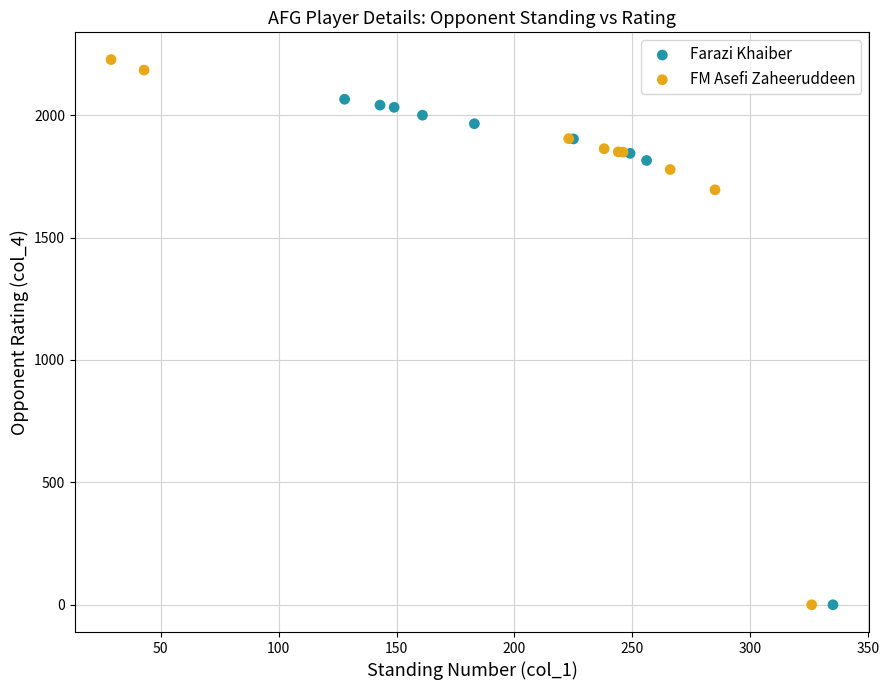

Which series reaches the maximum Y coordinate?

FM Asefi Zaheeruddeen